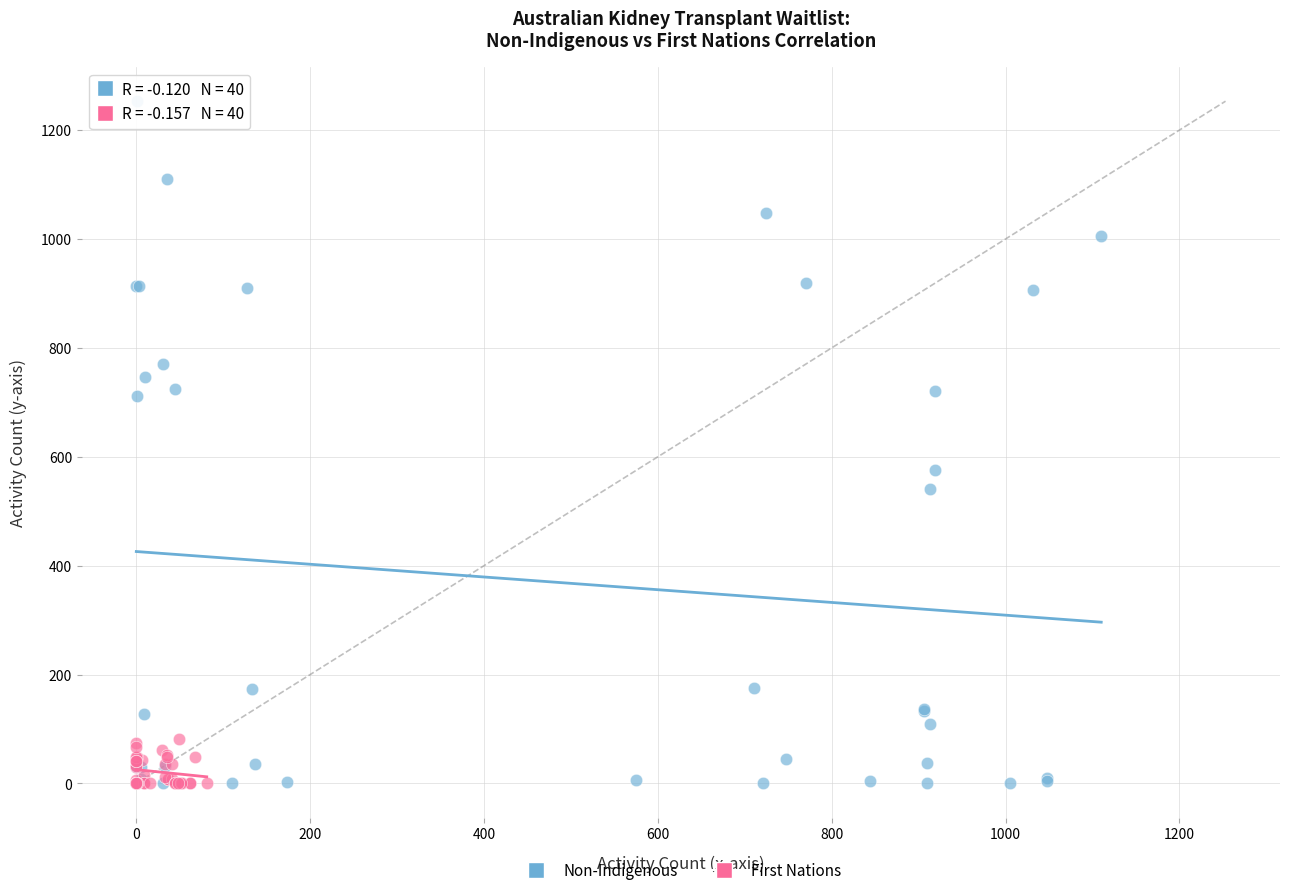

Which series has the widest spread of Y values?

Non-Indigenous